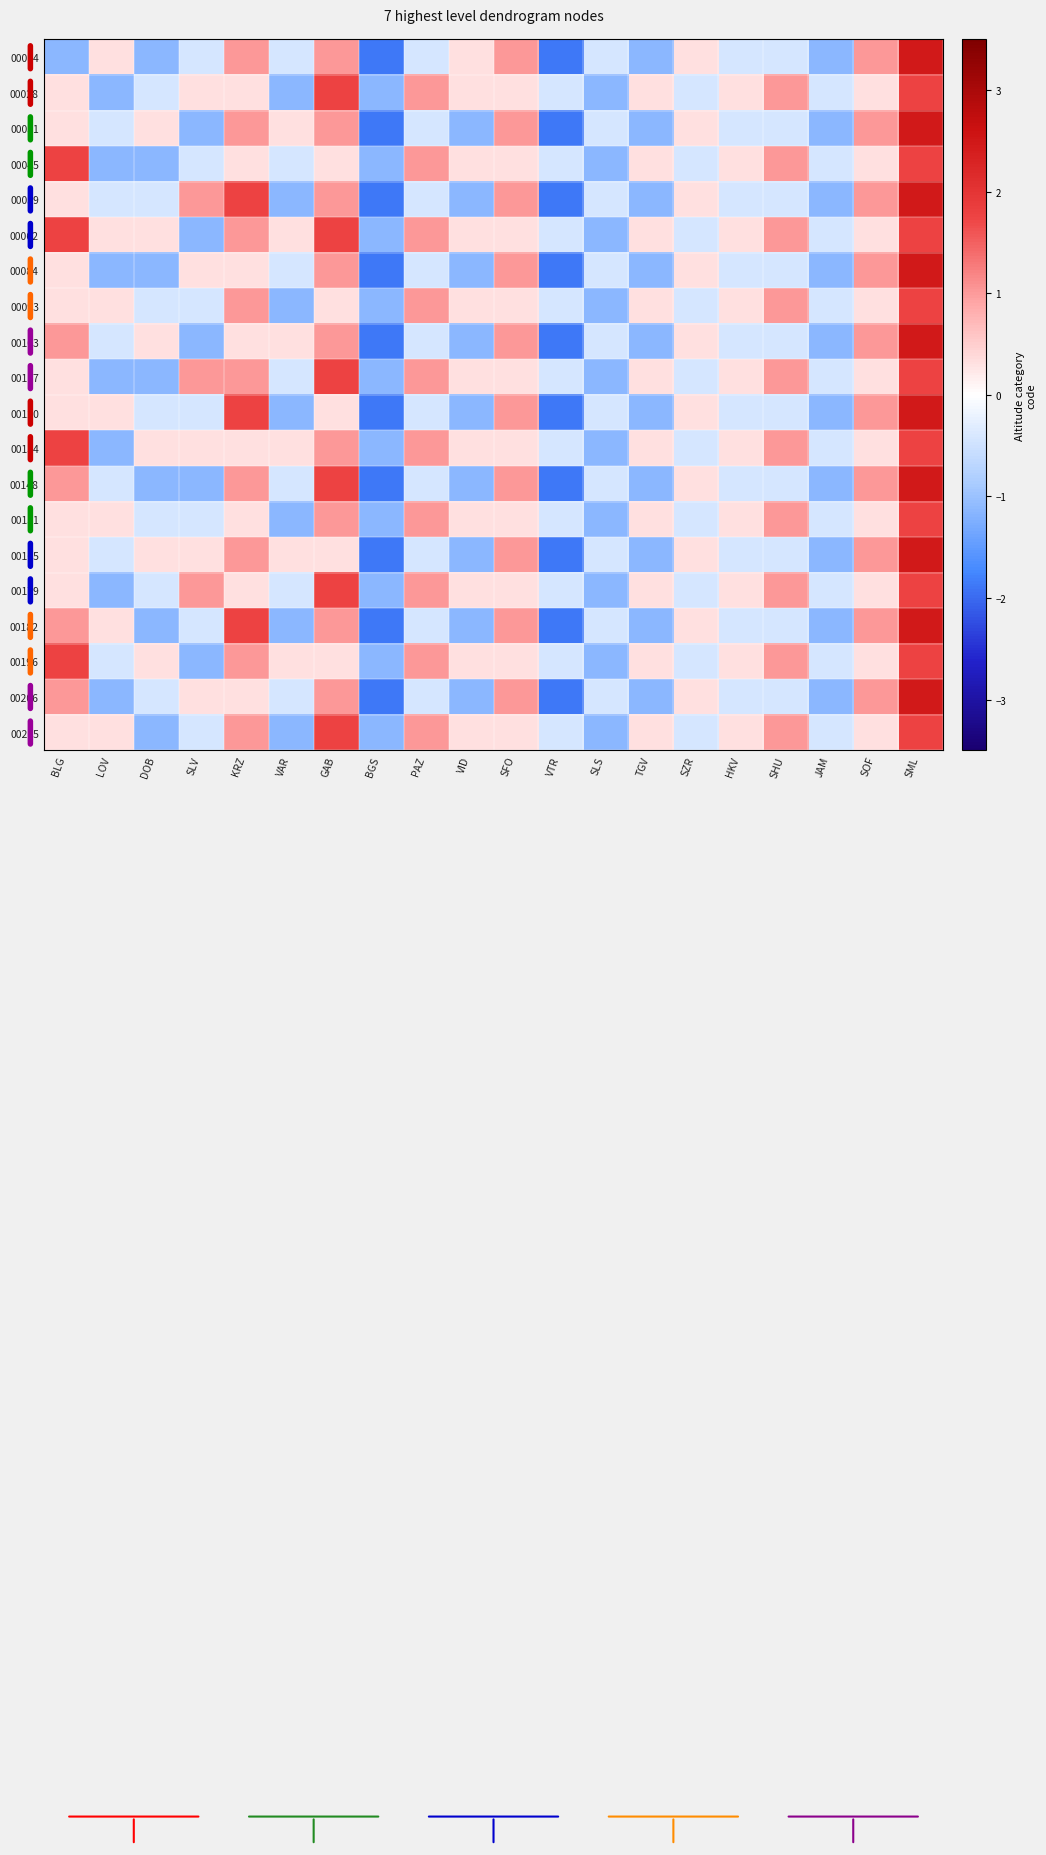

Reading left to right, what are all the values shown in this chart?

00014: BLG=-1.1	LOV=0.3	DOB=-1.1	SLV=-0.4	KRZ=1.0	VAR=-0.4	GAB=1.0	BGS=-1.9	PAZ=-0.4	VID=0.3	SFO=1.0	VTR=-1.9	SLS=-0.4	TGV=-1.1	SZR=0.3	HKV=-0.4	SHU=-0.4	JAM=-1.1	SOF=1.0	SML=2.5
00028: BLG=0.3	LOV=-1.1	DOB=-0.4	SLV=0.3	KRZ=0.3	VAR=-1.1	GAB=1.8	BGS=-1.1	PAZ=1.0	VID=0.3	SFO=0.3	VTR=-0.4	SLS=-1.1	TGV=0.3	SZR=-0.4	HKV=0.3	SHU=1.0	JAM=-0.4	SOF=0.3	SML=1.8
00031: BLG=0.3	LOV=-0.4	DOB=0.3	SLV=-1.1	KRZ=1.0	VAR=0.3	GAB=1.0	BGS=-1.9	PAZ=-0.4	VID=-1.1	SFO=1.0	VTR=-1.9	SLS=-0.4	TGV=-1.1	SZR=0.3	HKV=-0.4	SHU=-0.4	JAM=-1.1	SOF=1.0	SML=2.5
00045: BLG=1.8	LOV=-1.1	DOB=-1.1	SLV=-0.4	KRZ=0.3	VAR=-0.4	GAB=0.3	BGS=-1.1	PAZ=1.0	VID=0.3	SFO=0.3	VTR=-0.4	SLS=-1.1	TGV=0.3	SZR=-0.4	HKV=0.3	SHU=1.0	JAM=-0.4	SOF=0.3	SML=1.8
00059: BLG=0.3	LOV=-0.4	DOB=-0.4	SLV=1.0	KRZ=1.8	VAR=-1.1	GAB=1.0	BGS=-1.9	PAZ=-0.4	VID=-1.1	SFO=1.0	VTR=-1.9	SLS=-0.4	TGV=-1.1	SZR=0.3	HKV=-0.4	SHU=-0.4	JAM=-1.1	SOF=1.0	SML=2.5
00062: BLG=1.8	LOV=0.3	DOB=0.3	SLV=-1.1	KRZ=1.0	VAR=0.3	GAB=1.8	BGS=-1.1	PAZ=1.0	VID=0.3	SFO=0.3	VTR=-0.4	SLS=-1.1	TGV=0.3	SZR=-0.4	HKV=0.3	SHU=1.0	JAM=-0.4	SOF=0.3	SML=1.8
00084: BLG=0.3	LOV=-1.1	DOB=-1.1	SLV=0.3	KRZ=0.3	VAR=-0.4	GAB=1.0	BGS=-1.9	PAZ=-0.4	VID=-1.1	SFO=1.0	VTR=-1.9	SLS=-0.4	TGV=-1.1	SZR=0.3	HKV=-0.4	SHU=-0.4	JAM=-1.1	SOF=1.0	SML=2.5
00093: BLG=0.3	LOV=0.3	DOB=-0.4	SLV=-0.4	KRZ=1.0	VAR=-1.1	GAB=0.3	BGS=-1.1	PAZ=1.0	VID=0.3	SFO=0.3	VTR=-0.4	SLS=-1.1	TGV=0.3	SZR=-0.4	HKV=0.3	SHU=1.0	JAM=-0.4	SOF=0.3	SML=1.8
00103: BLG=1.0	LOV=-0.4	DOB=0.3	SLV=-1.1	KRZ=0.3	VAR=0.3	GAB=1.0	BGS=-1.9	PAZ=-0.4	VID=-1.1	SFO=1.0	VTR=-1.9	SLS=-0.4	TGV=-1.1	SZR=0.3	HKV=-0.4	SHU=-0.4	JAM=-1.1	SOF=1.0	SML=2.5
00117: BLG=0.3	LOV=-1.1	DOB=-1.1	SLV=1.0	KRZ=1.0	VAR=-0.4	GAB=1.8	BGS=-1.1	PAZ=1.0	VID=0.3	SFO=0.3	VTR=-0.4	SLS=-1.1	TGV=0.3	SZR=-0.4	HKV=0.3	SHU=1.0	JAM=-0.4	SOF=0.3	SML=1.8
00120: BLG=0.3	LOV=0.3	DOB=-0.4	SLV=-0.4	KRZ=1.8	VAR=-1.1	GAB=0.3	BGS=-1.9	PAZ=-0.4	VID=-1.1	SFO=1.0	VTR=-1.9	SLS=-0.4	TGV=-1.1	SZR=0.3	HKV=-0.4	SHU=-0.4	JAM=-1.1	SOF=1.0	SML=2.5
00134: BLG=1.8	LOV=-1.1	DOB=0.3	SLV=0.3	KRZ=0.3	VAR=0.3	GAB=1.0	BGS=-1.1	PAZ=1.0	VID=0.3	SFO=0.3	VTR=-0.4	SLS=-1.1	TGV=0.3	SZR=-0.4	HKV=0.3	SHU=1.0	JAM=-0.4	SOF=0.3	SML=1.8
00148: BLG=1.0	LOV=-0.4	DOB=-1.1	SLV=-1.1	KRZ=1.0	VAR=-0.4	GAB=1.8	BGS=-1.9	PAZ=-0.4	VID=-1.1	SFO=1.0	VTR=-1.9	SLS=-0.4	TGV=-1.1	SZR=0.3	HKV=-0.4	SHU=-0.4	JAM=-1.1	SOF=1.0	SML=2.5
00151: BLG=0.3	LOV=0.3	DOB=-0.4	SLV=-0.4	KRZ=0.3	VAR=-1.1	GAB=1.0	BGS=-1.1	PAZ=1.0	VID=0.3	SFO=0.3	VTR=-0.4	SLS=-1.1	TGV=0.3	SZR=-0.4	HKV=0.3	SHU=1.0	JAM=-0.4	SOF=0.3	SML=1.8
00165: BLG=0.3	LOV=-0.4	DOB=0.3	SLV=0.3	KRZ=1.0	VAR=0.3	GAB=0.3	BGS=-1.9	PAZ=-0.4	VID=-1.1	SFO=1.0	VTR=-1.9	SLS=-0.4	TGV=-1.1	SZR=0.3	HKV=-0.4	SHU=-0.4	JAM=-1.1	SOF=1.0	SML=2.5
00179: BLG=0.3	LOV=-1.1	DOB=-0.4	SLV=1.0	KRZ=0.3	VAR=-0.4	GAB=1.8	BGS=-1.1	PAZ=1.0	VID=0.3	SFO=0.3	VTR=-0.4	SLS=-1.1	TGV=0.3	SZR=-0.4	HKV=0.3	SHU=1.0	JAM=-0.4	SOF=0.3	SML=1.8
00182: BLG=1.0	LOV=0.3	DOB=-1.1	SLV=-0.4	KRZ=1.8	VAR=-1.1	GAB=1.0	BGS=-1.9	PAZ=-0.4	VID=-1.1	SFO=1.0	VTR=-1.9	SLS=-0.4	TGV=-1.1	SZR=0.3	HKV=-0.4	SHU=-0.4	JAM=-1.1	SOF=1.0	SML=2.5
00196: BLG=1.8	LOV=-0.4	DOB=0.3	SLV=-1.1	KRZ=1.0	VAR=0.3	GAB=0.3	BGS=-1.1	PAZ=1.0	VID=0.3	SFO=0.3	VTR=-0.4	SLS=-1.1	TGV=0.3	SZR=-0.4	HKV=0.3	SHU=1.0	JAM=-0.4	SOF=0.3	SML=1.8
00206: BLG=1.0	LOV=-1.1	DOB=-0.4	SLV=0.3	KRZ=0.3	VAR=-0.4	GAB=1.0	BGS=-1.9	PAZ=-0.4	VID=-1.1	SFO=1.0	VTR=-1.9	SLS=-0.4	TGV=-1.1	SZR=0.3	HKV=-0.4	SHU=-0.4	JAM=-1.1	SOF=1.0	SML=2.5
00215: BLG=0.3	LOV=0.3	DOB=-1.1	SLV=-0.4	KRZ=1.0	VAR=-1.1	GAB=1.8	BGS=-1.1	PAZ=1.0	VID=0.3	SFO=0.3	VTR=-0.4	SLS=-1.1	TGV=0.3	SZR=-0.4	HKV=0.3	SHU=1.0	JAM=-0.4	SOF=0.3	SML=1.8